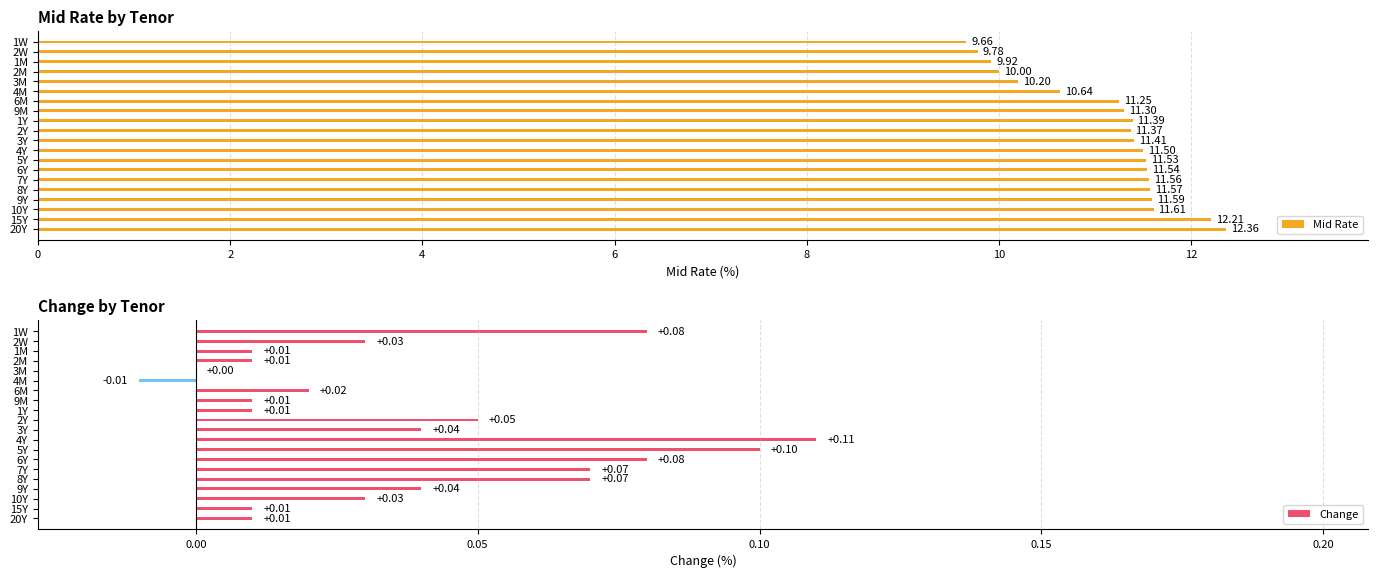

List the series in order of their overall mean, lowest first.

Change, Mid Rate